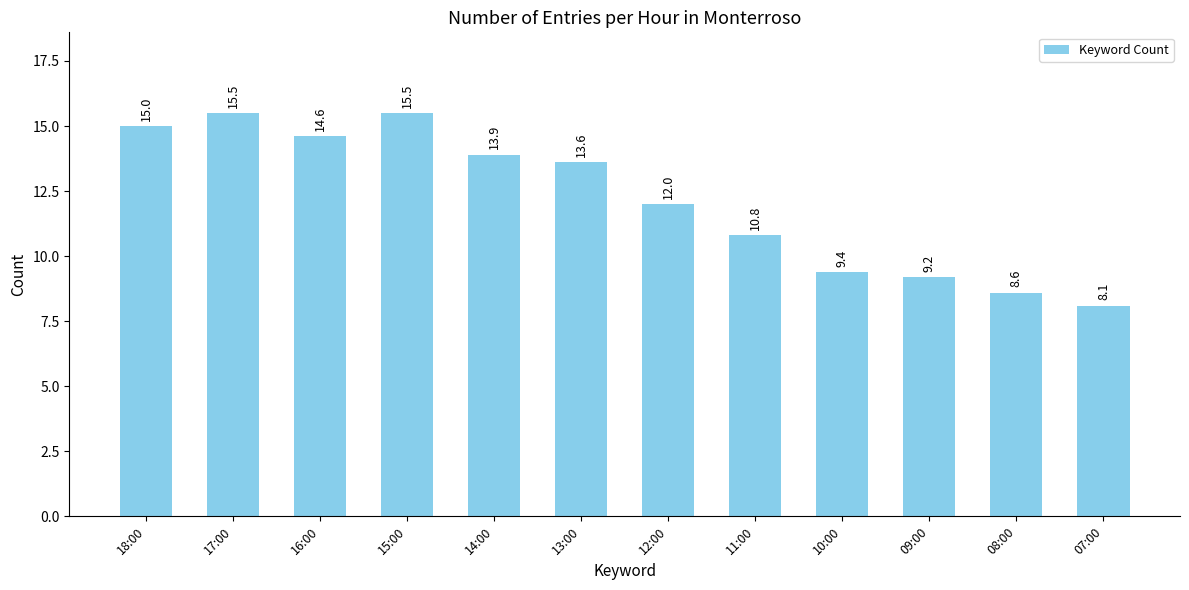

Where does the data first go above 13?

18:00